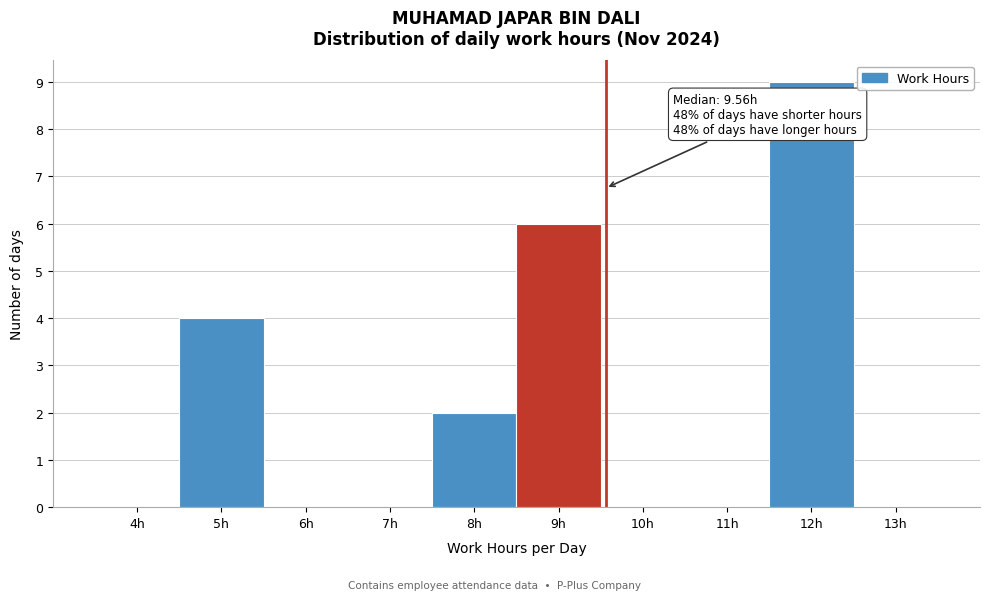

Over which range of the x-axis is the bar tallest?

11.5 to 12.5